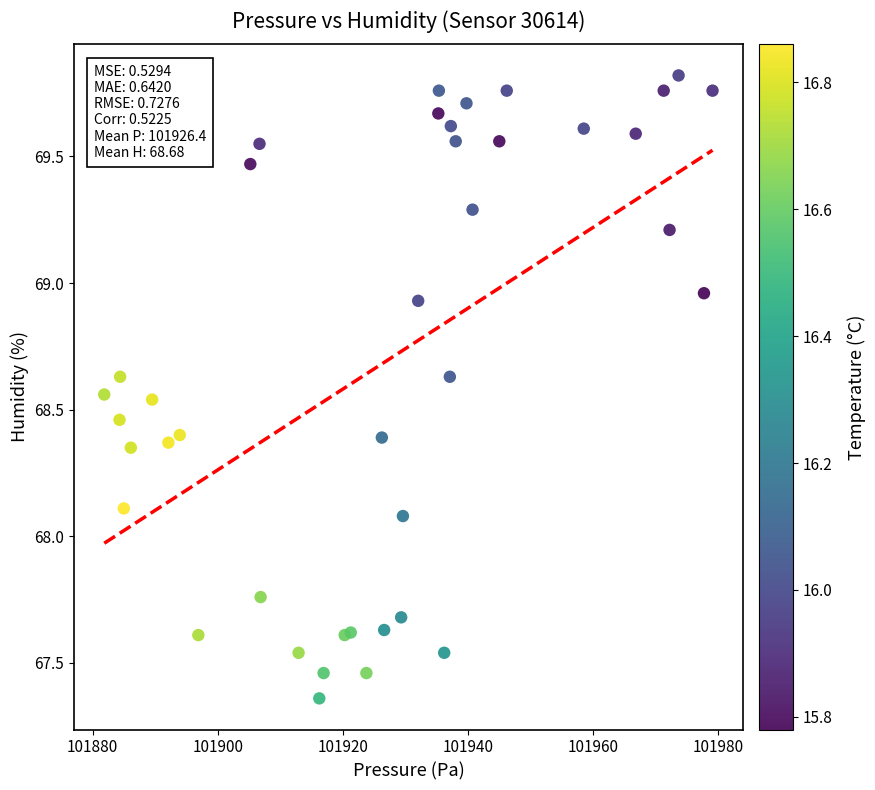

What Y value in the scatter plot is closest to 68?

68.1